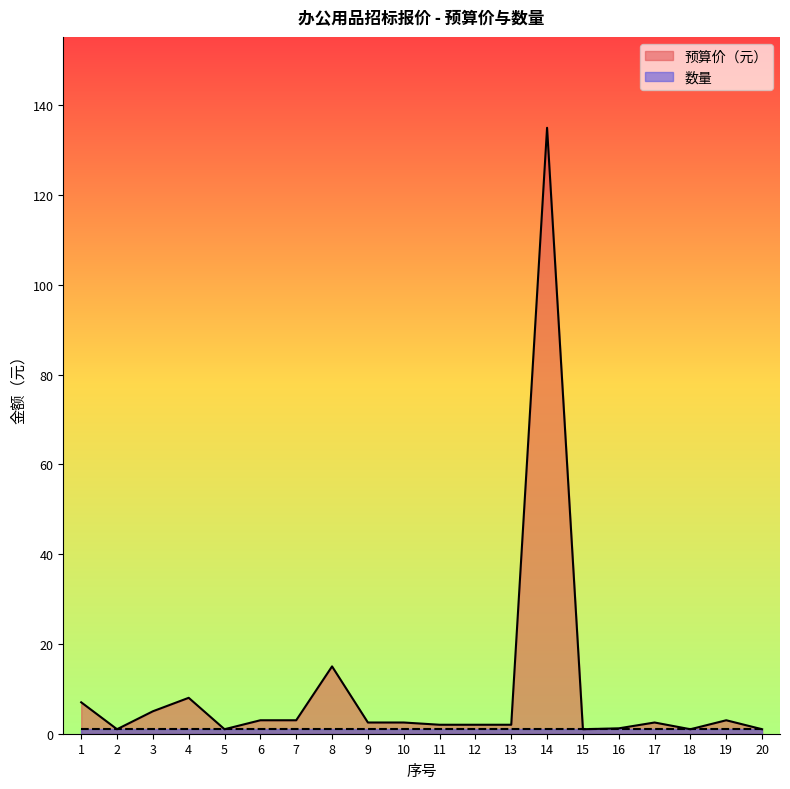

List the labels in order of value, smallest first.

2, 5, 15, 18, 20, 16, 11, 12, 13, 9, 10, 17, 6, 7, 19, 3, 1, 4, 8, 14